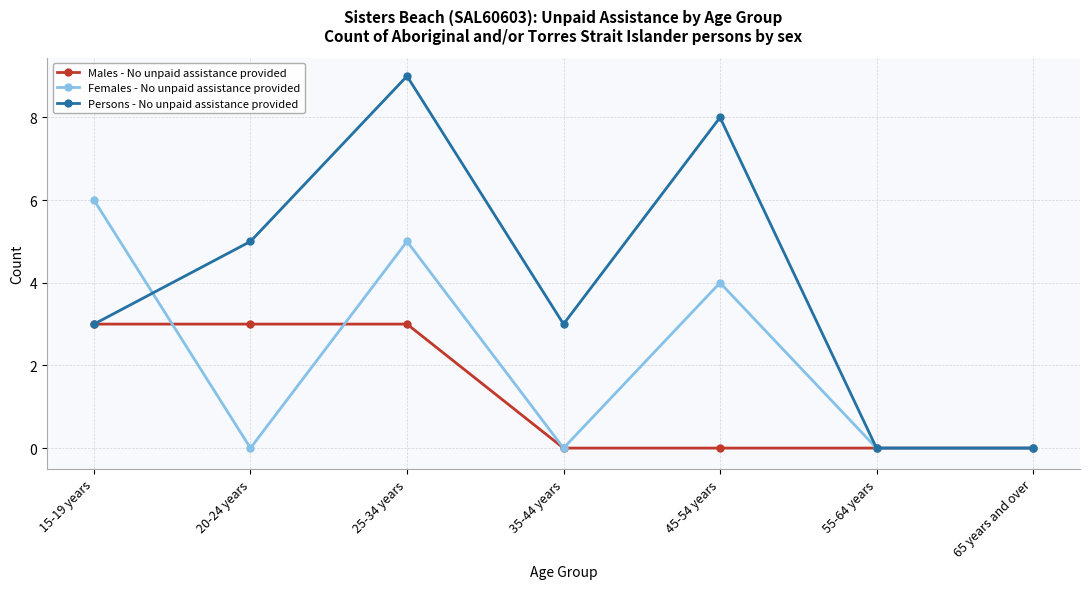

Which series changed the most between 15-19 years and 65 years and over?

Females - No unpaid assistance provided